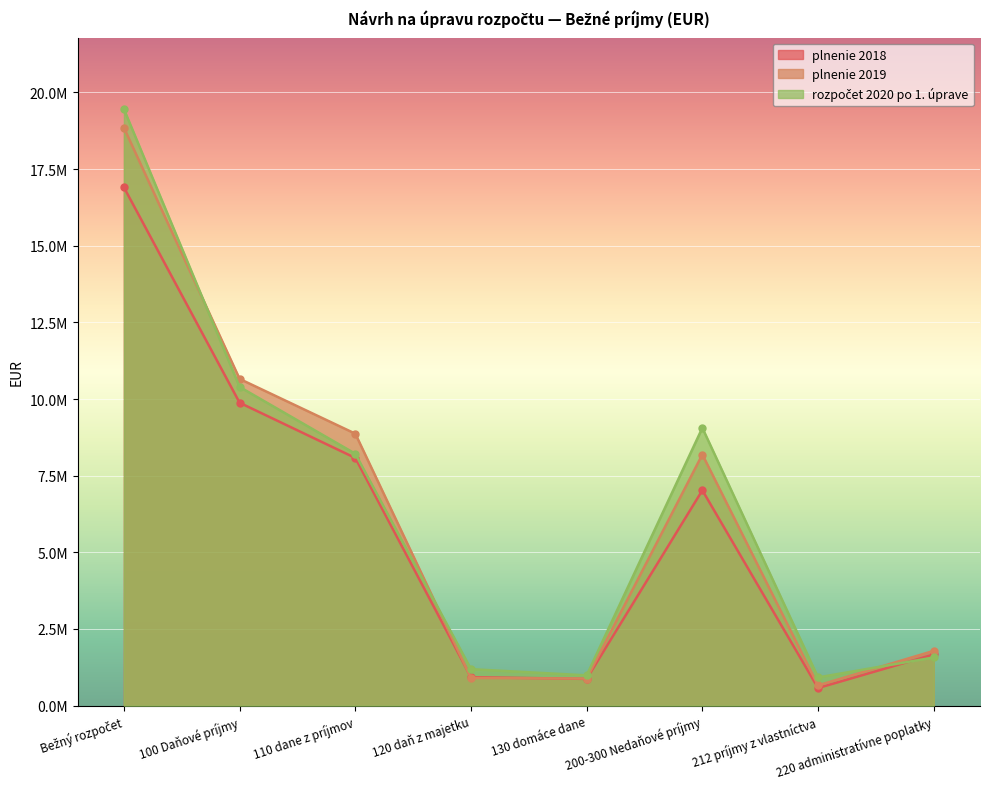

Which series ends up on top after the final intersection of plnenie 2019 and plnenie 2018?

plnenie 2019